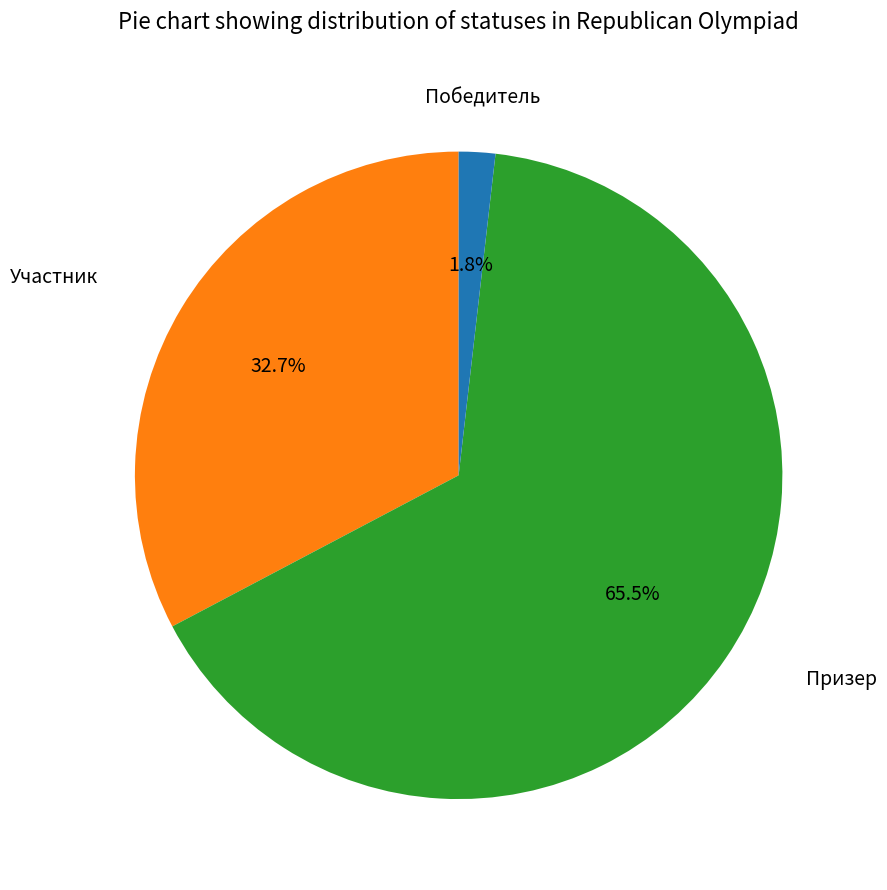

Is there a majority slice in this chart?

Yes